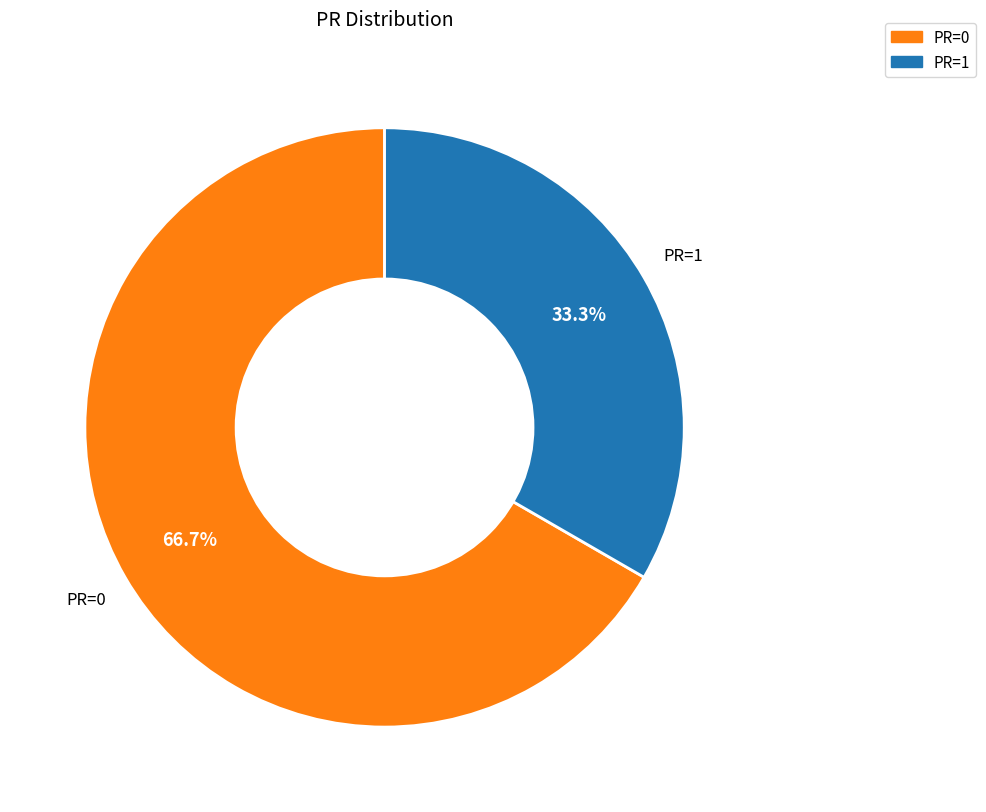

Does any single category account for the majority?

Yes